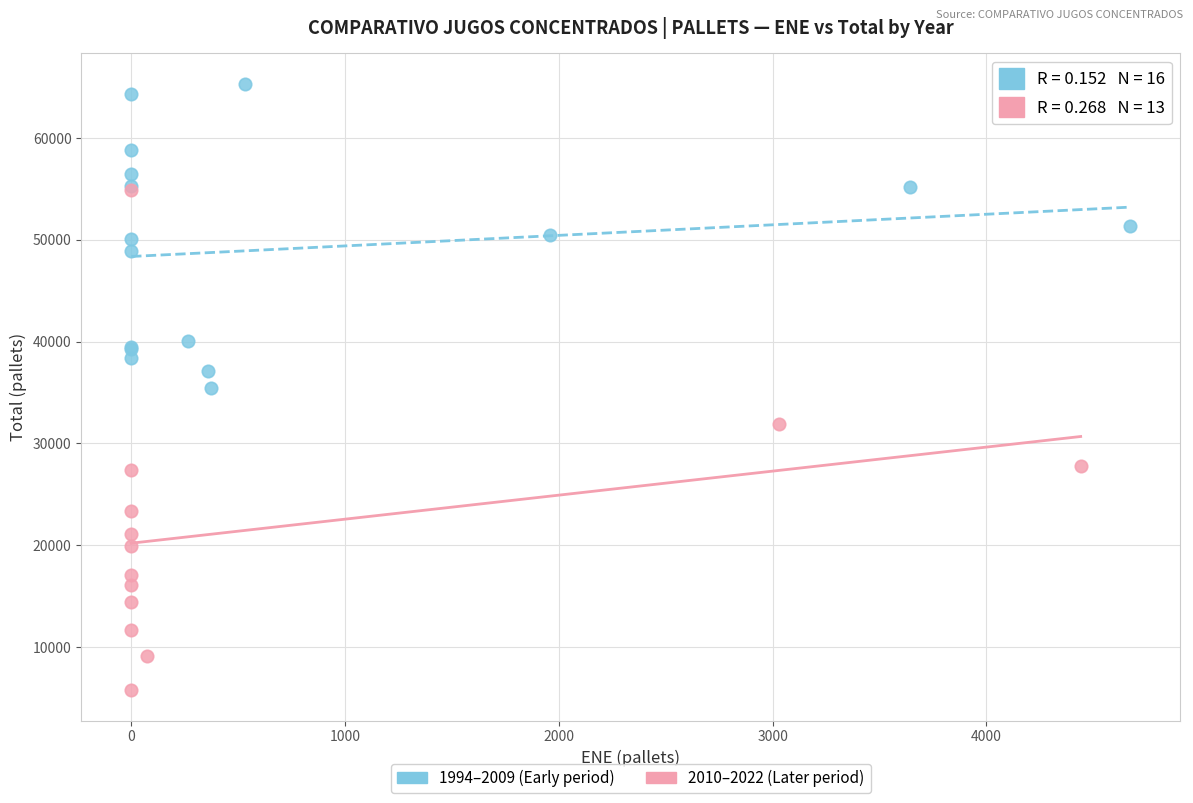

Which series contains the lowest Y value?

2010–2022 (Later period)